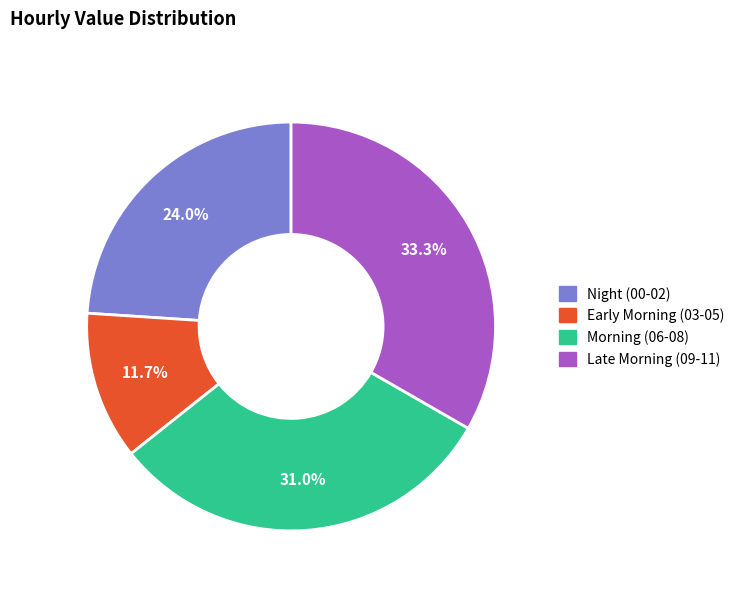

Does any single category account for the majority?

No